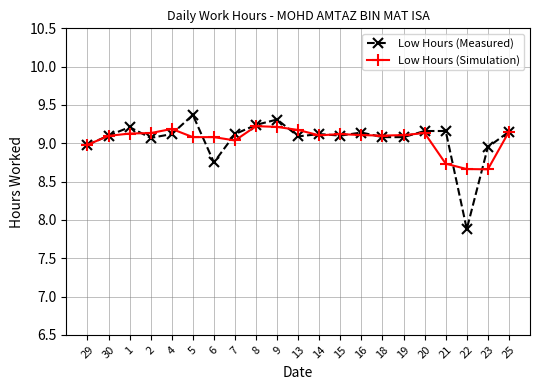

What is the sum of all Low Hours (Measured) values?

190.2